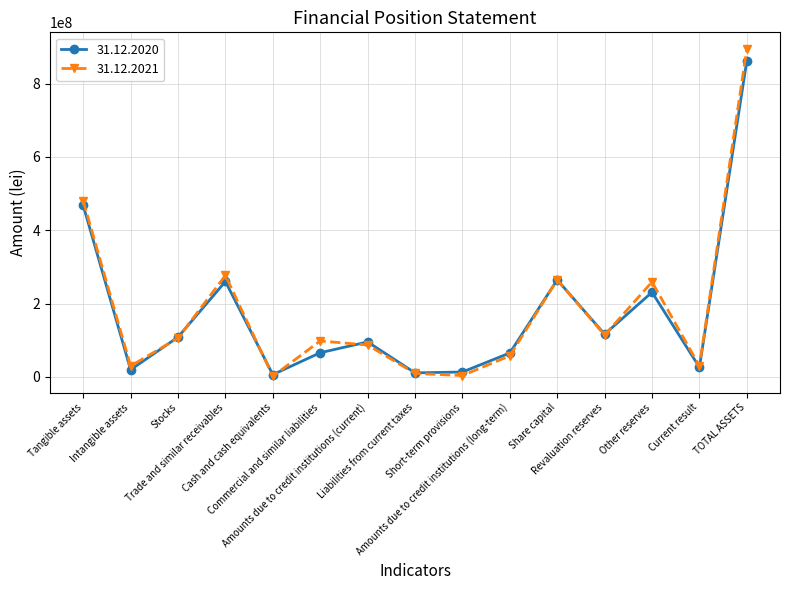

What is the minimum value for 31.12.2021?

2111377